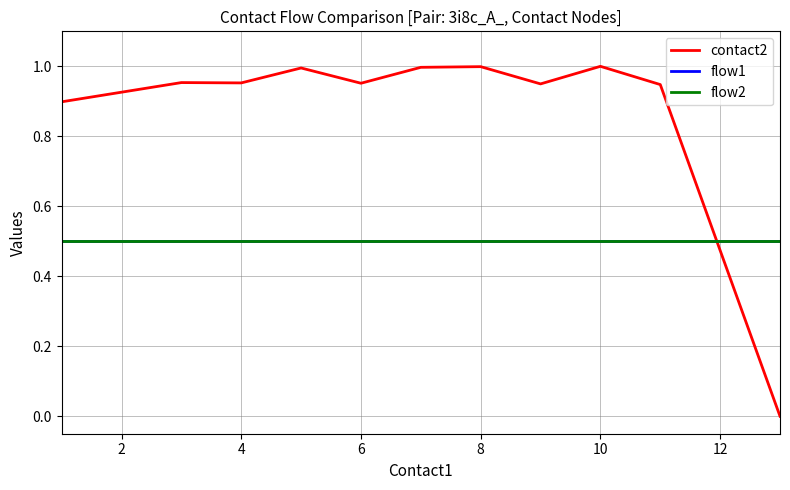

True or false: flow2 and contact2 intersect in this chart.

True